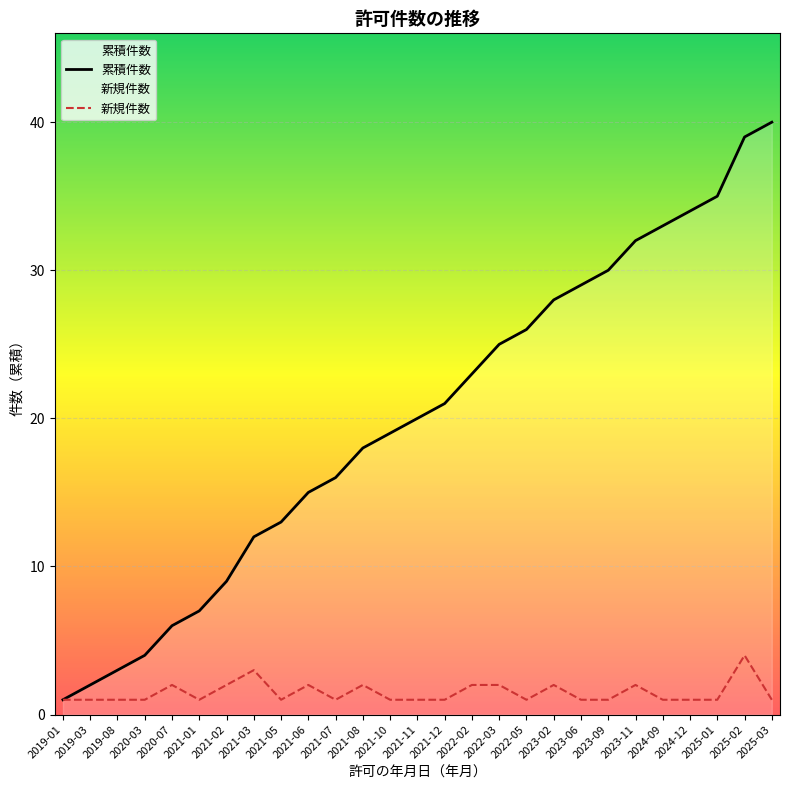

True or false: 新規件数 and 累積件数 cross at least once.

False